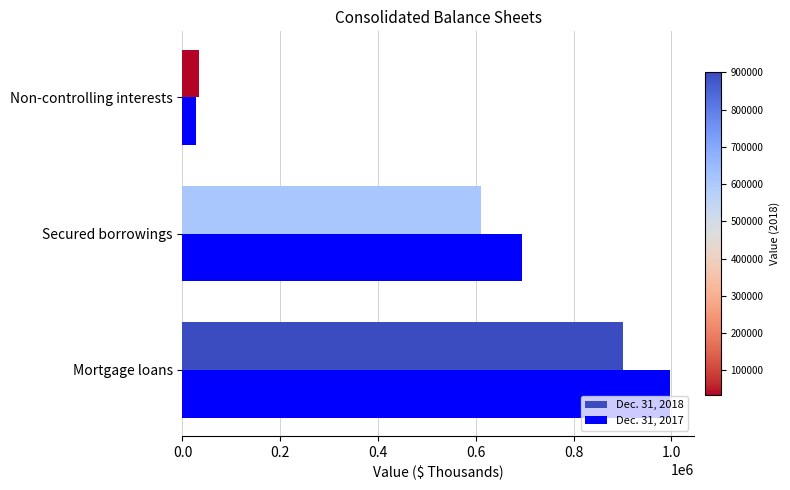

What is the maximum value shown in the chart?

996203